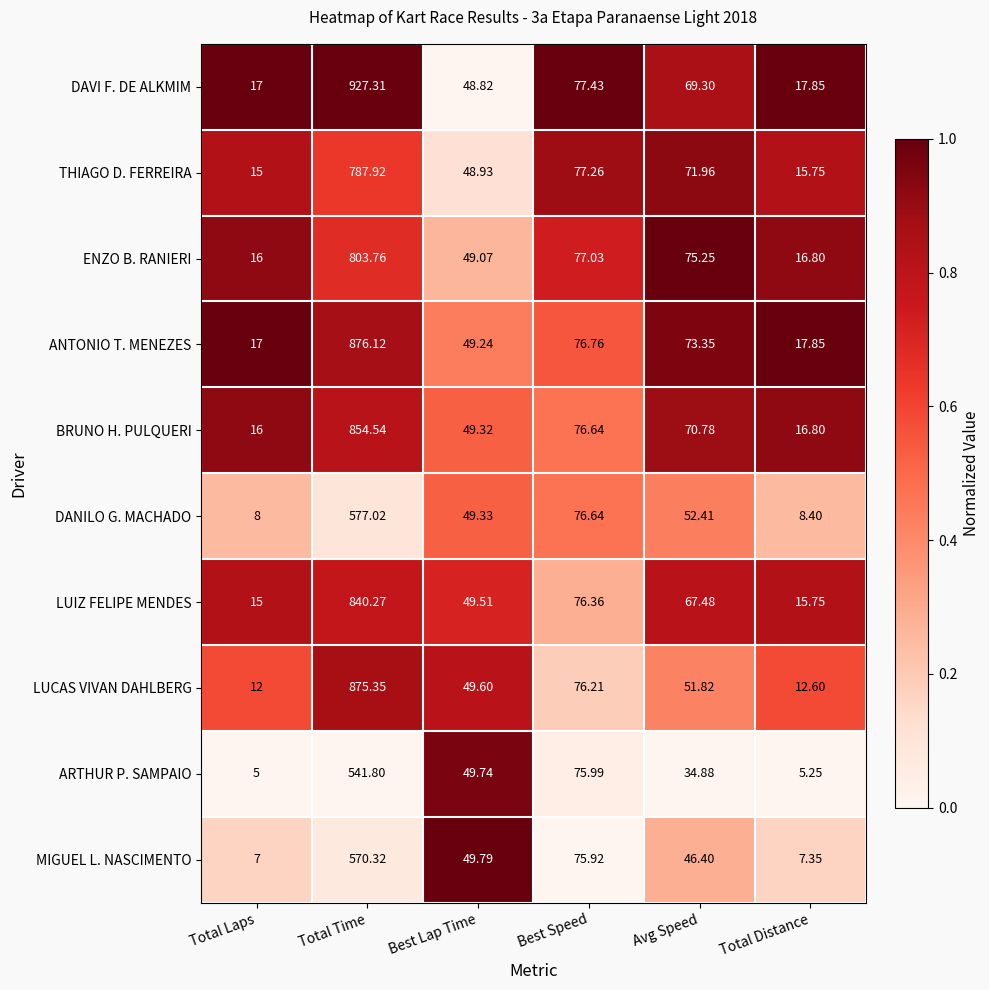

Which series changed the most between Best Lap Time and Total Distance?

ARTHUR P. SAMPAIO